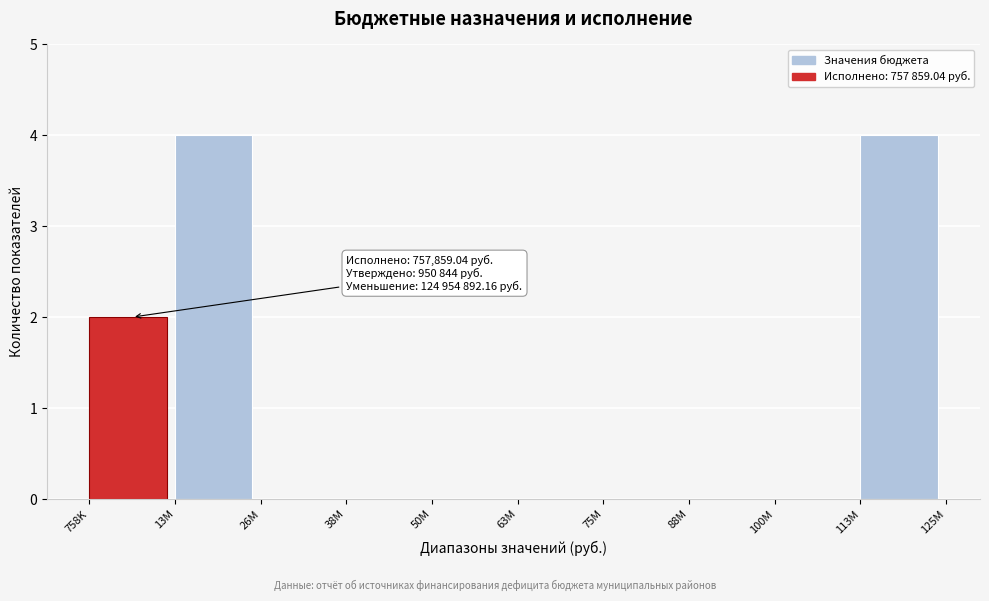

Reading left to right, what are all the values shown in this chart?

758K=2	13M=4	26M=0	38M=0	50M=0	63M=0	75M=0	88M=0	100M=0	113M=4